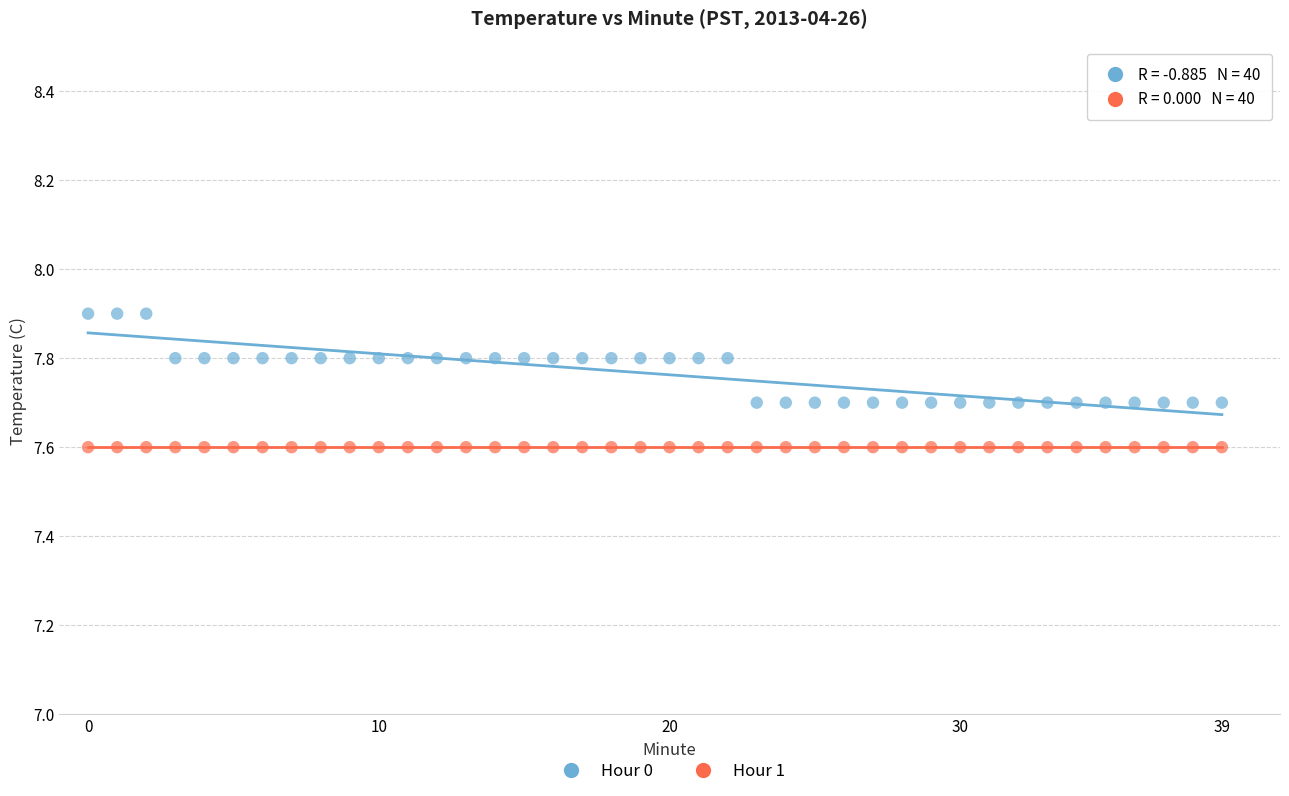

What are all the series names shown in the legend?

Hour 0, Hour 1